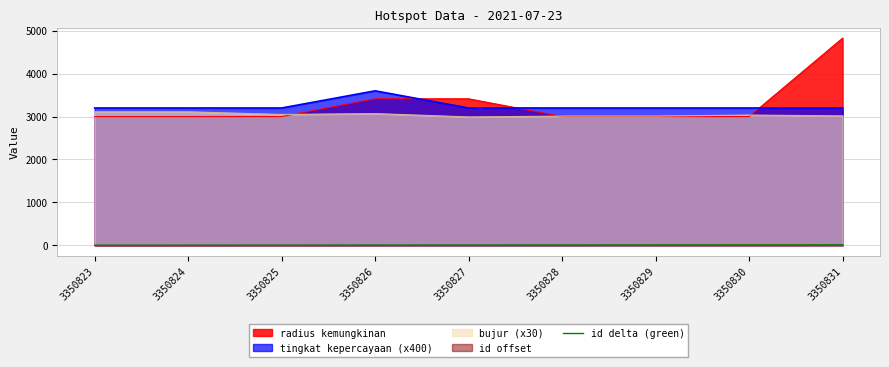

Between 3350827 and 3350831, which series saw the biggest shift?

radius kemungkinan